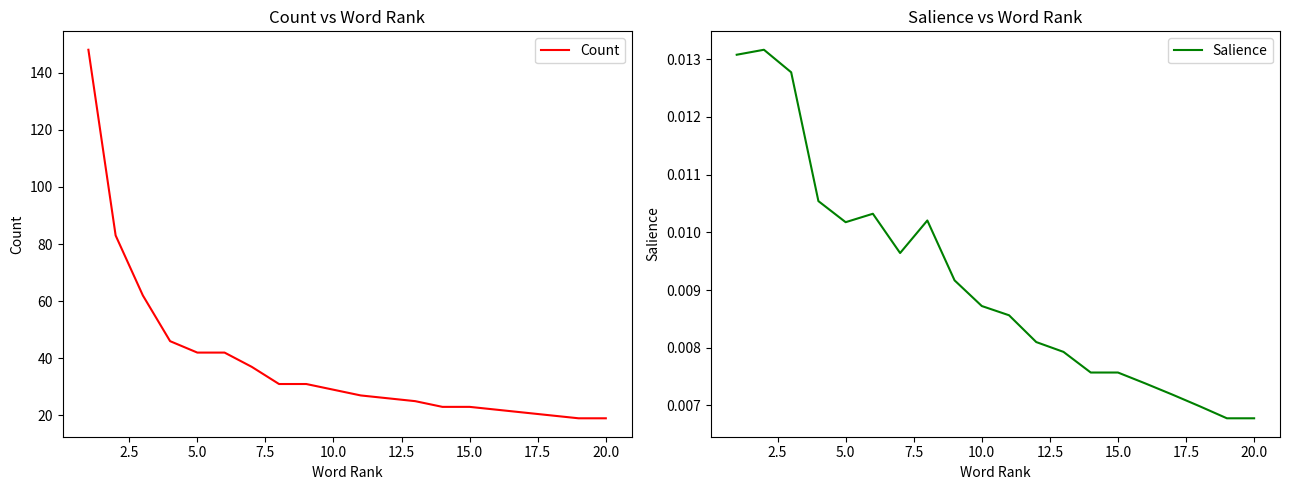

How many series are shown in this chart?

2